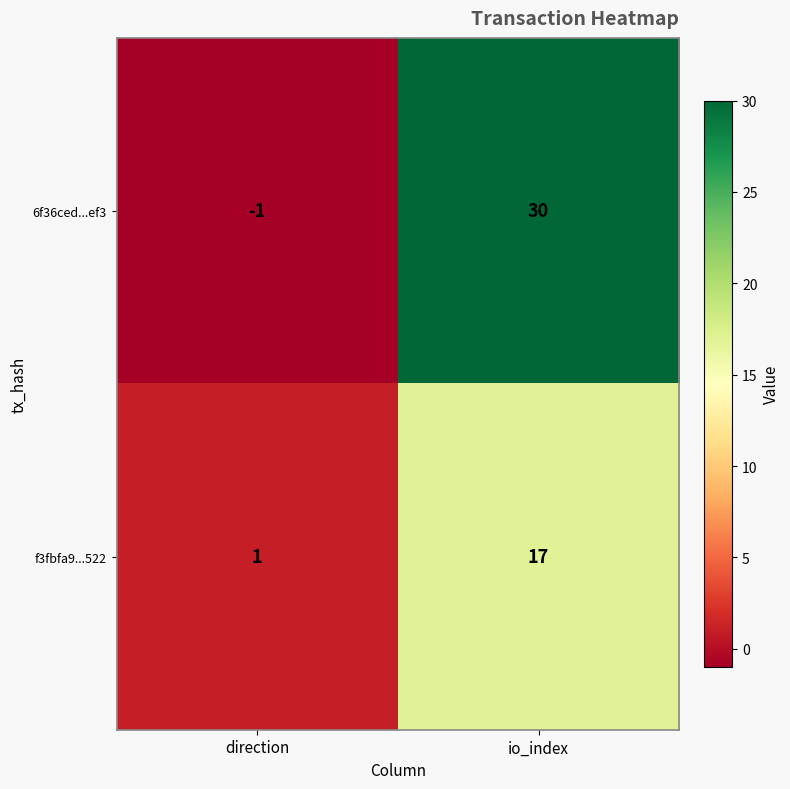

How many values in the f3fbfa9...522 series are below 17?

1